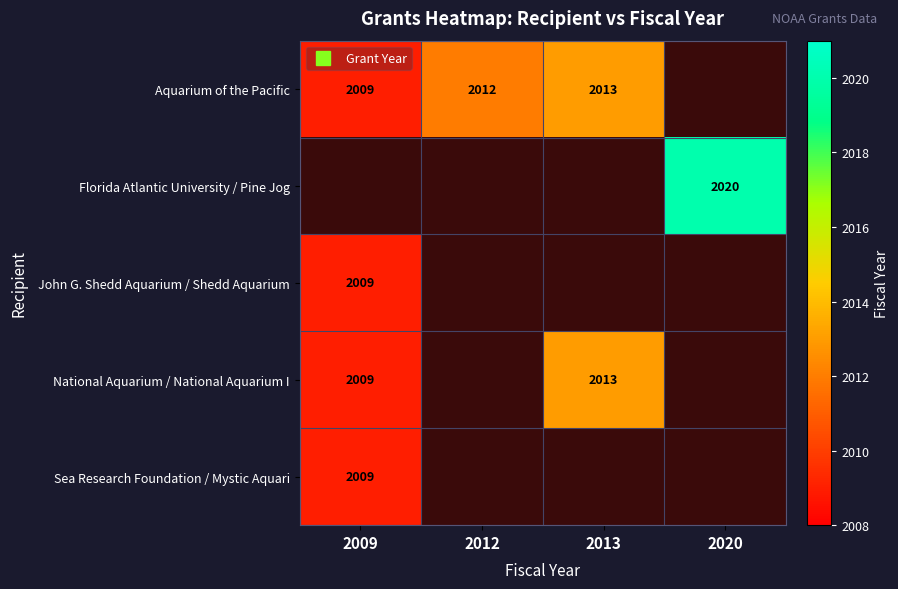

Which series has the largest range (max minus min)?

Aquarium of the Pacific